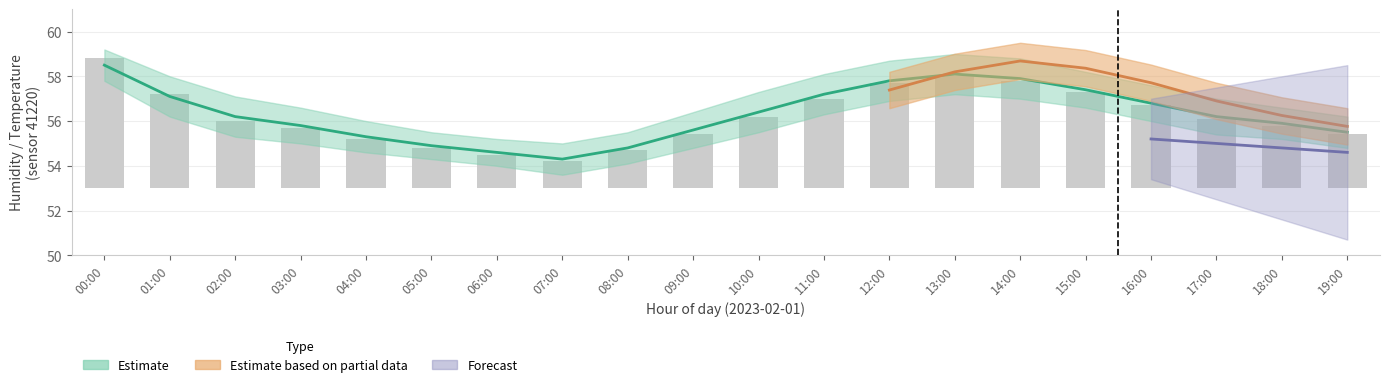

What position from the right is 13:00?

7